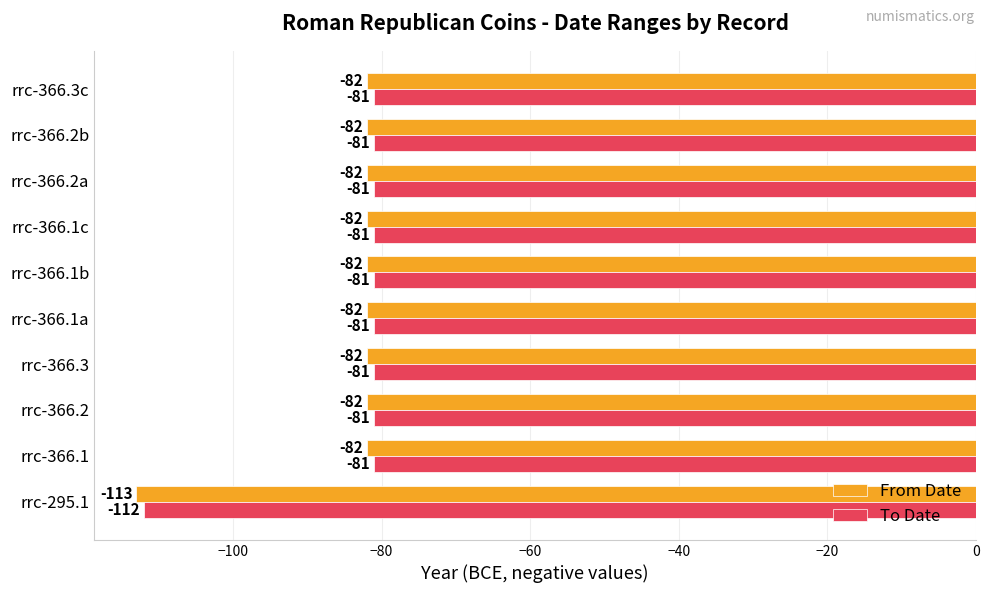

What is the total value across all series at rrc-366.1a?

-163